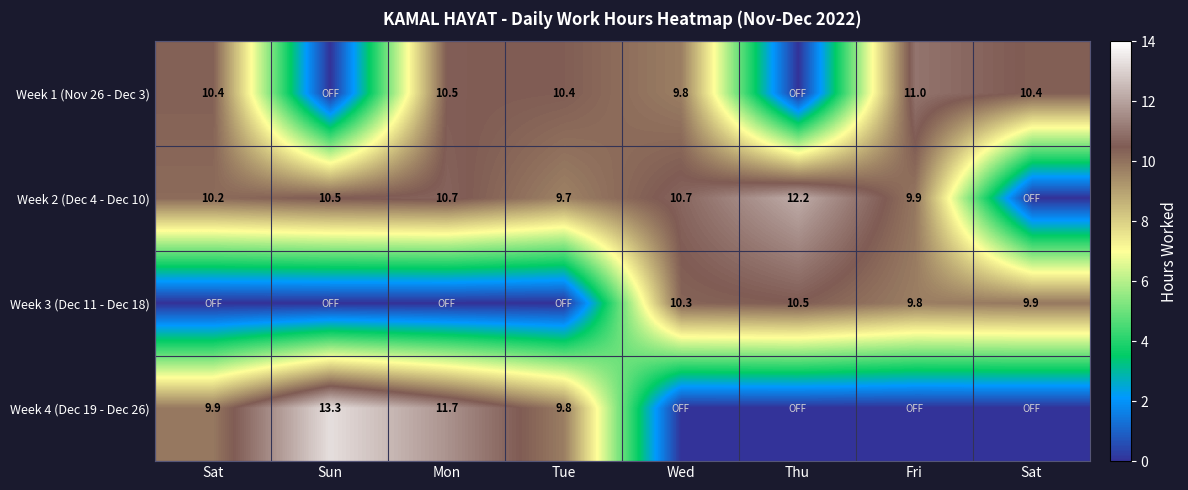

How many values in Week 2 (Dec 4 - Dec 10) are above zero?

7